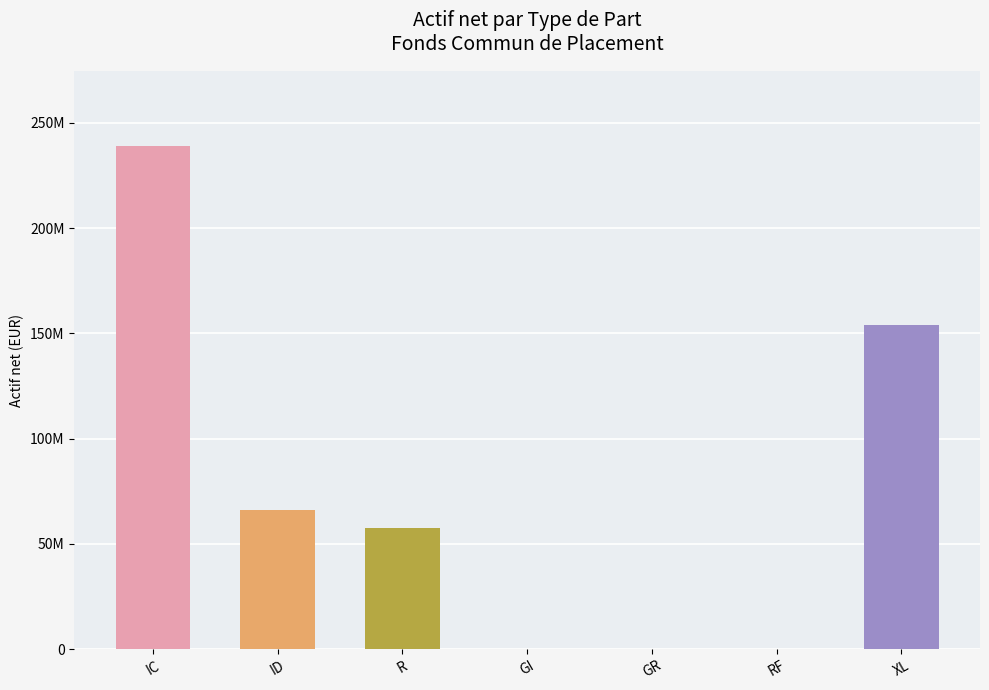

How many bars are there in total?

7